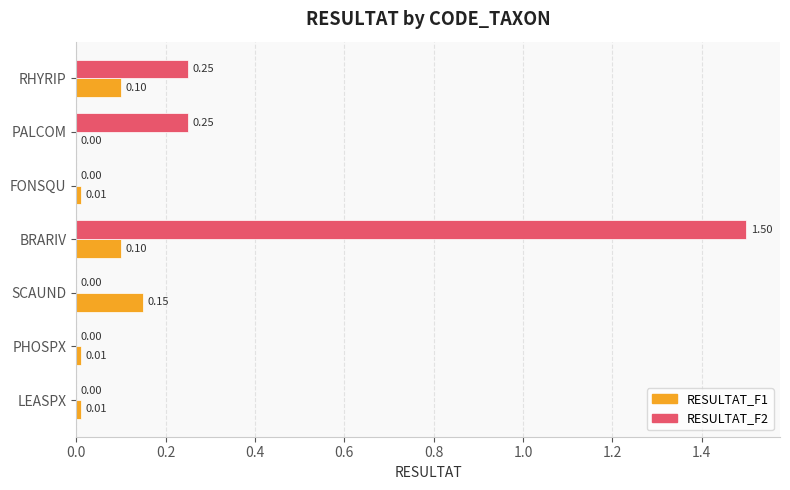

Which series changed the most between SCAUND and RHYRIP?

RESULTAT_F2